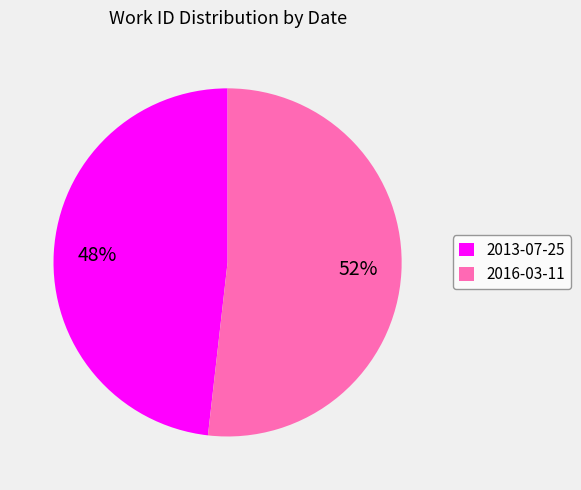

Rank the categories by value from highest to lowest.

2016-03-11, 2013-07-25